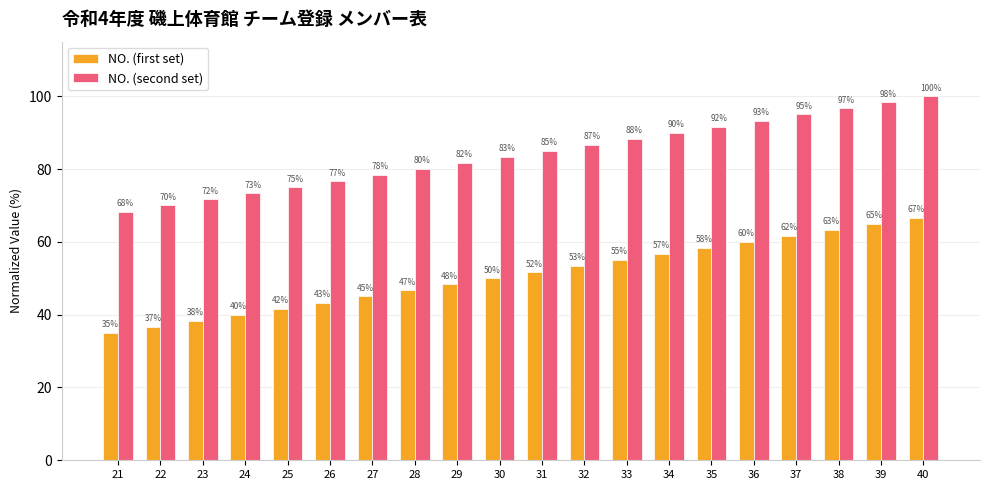

What is the minimum value for NO. (second set)?

68.3